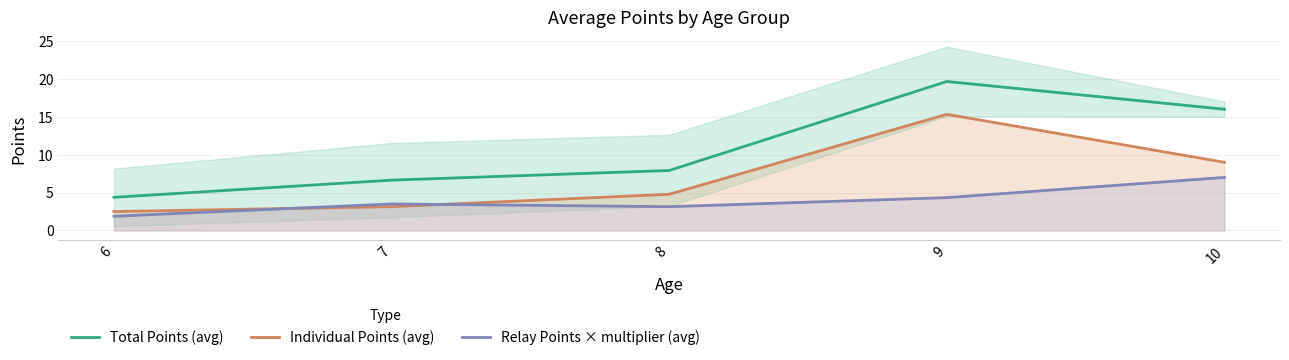

At how many categories does at least one series exceed 4?

5